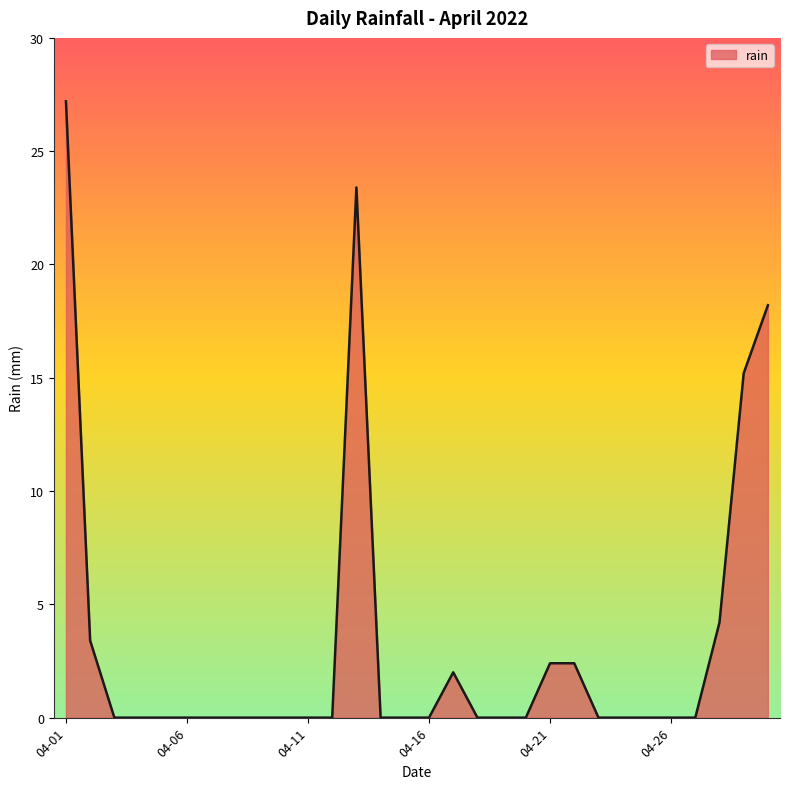

What is the difference between the maximum and minimum values?

27.2